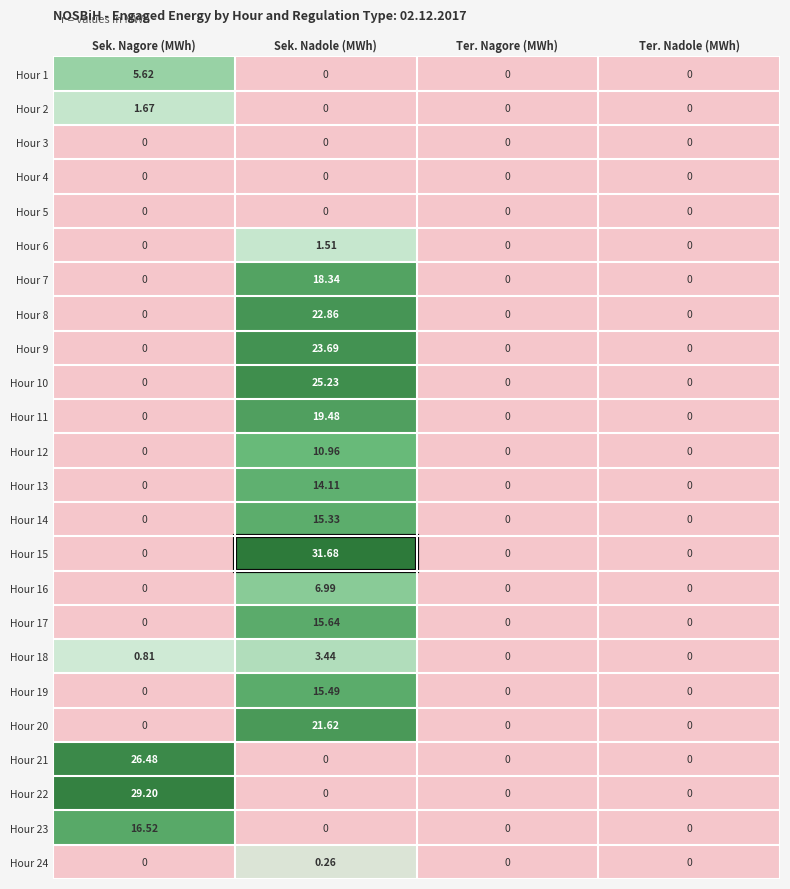

Which category has the highest value in the Hour 16 series?

Sek. Nadole (MWh)